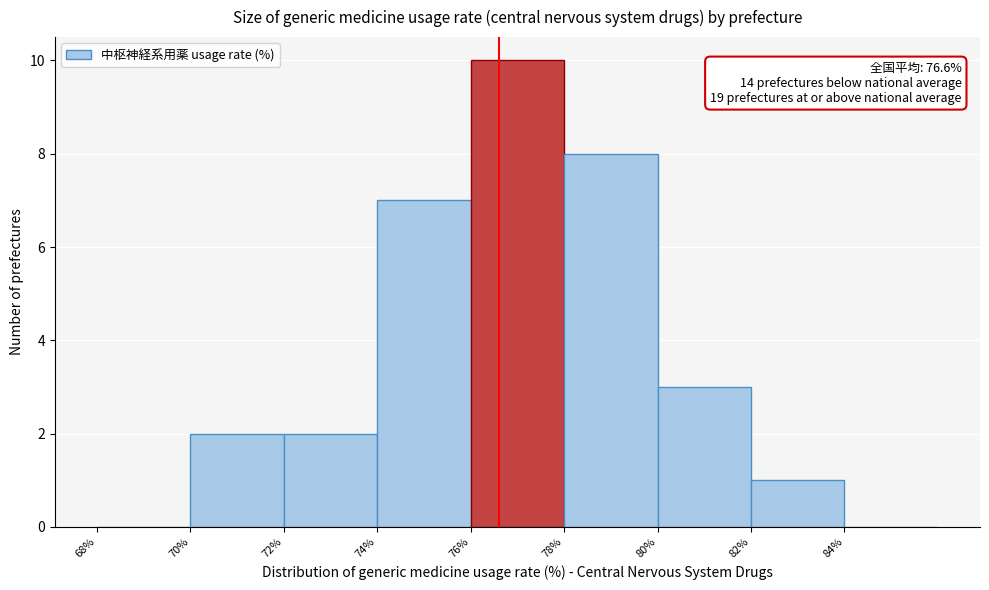

Which range on the x-axis has the tallest bar?

76 to 78